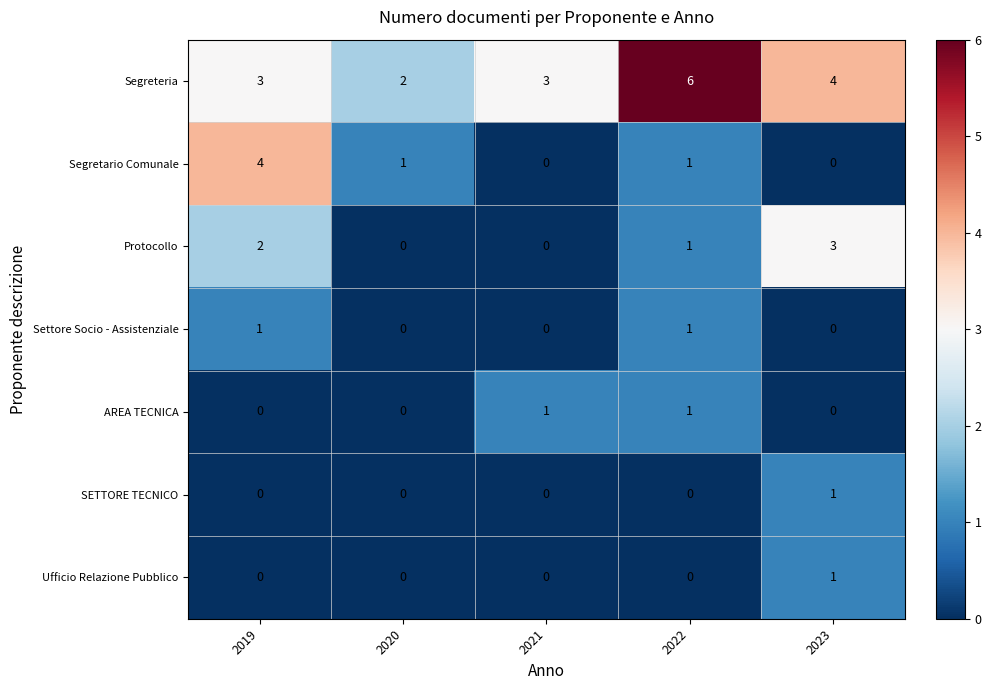

What is the difference between the Segretario Comunale values at 2019 and 2022?

3